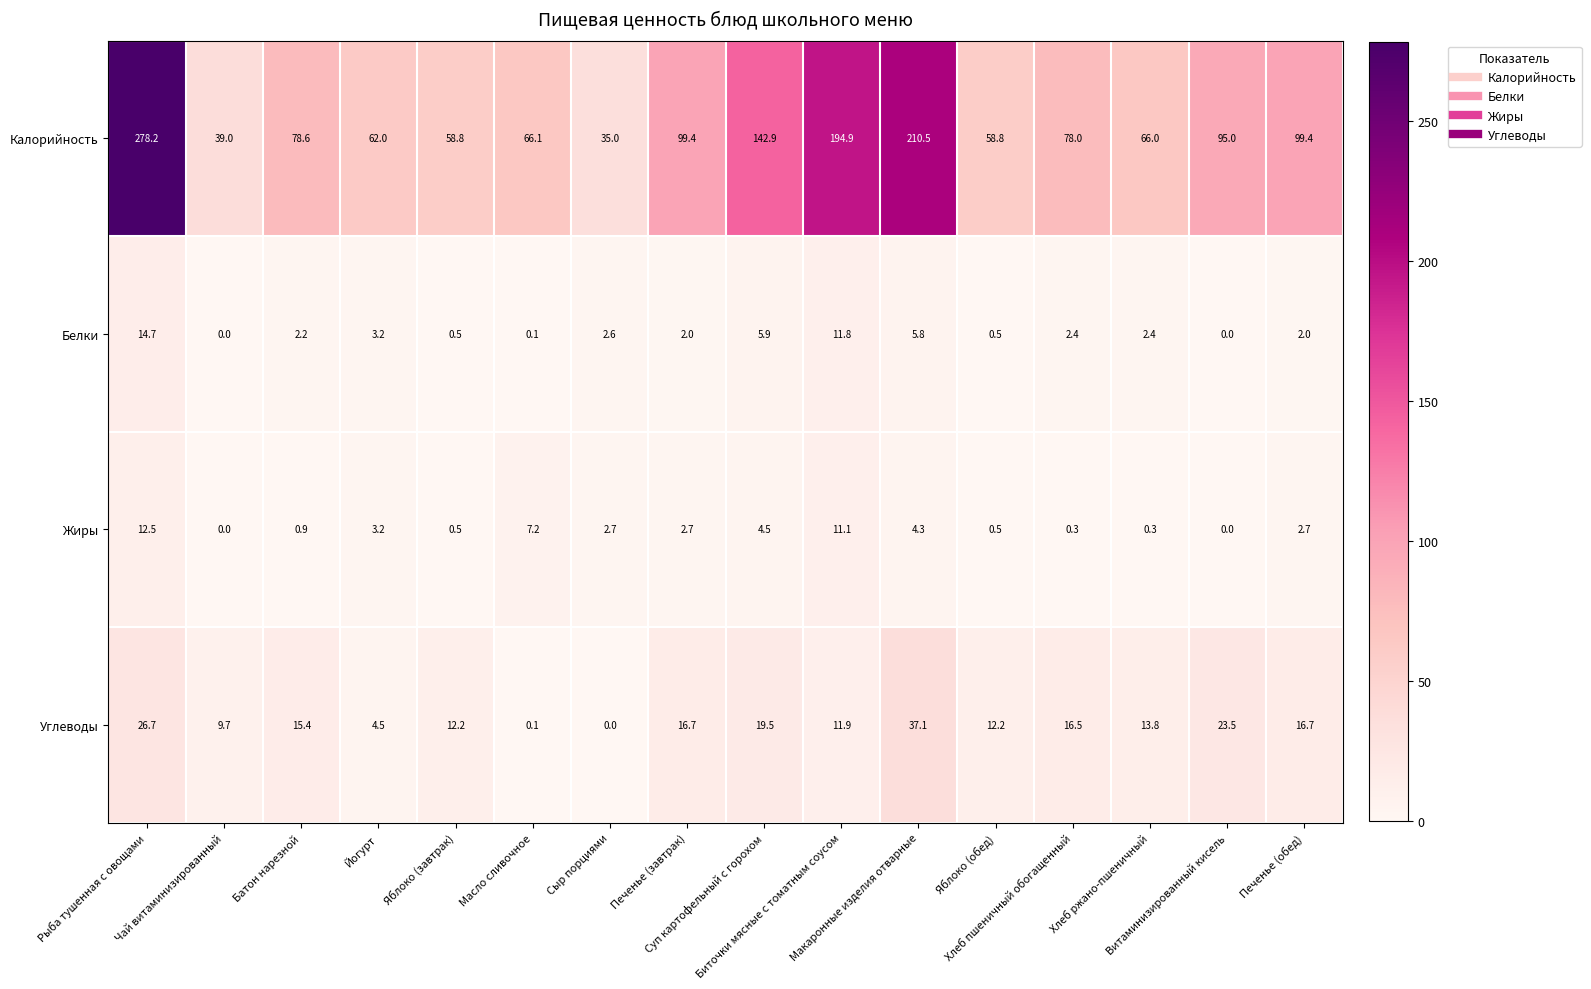

Which series changed the most between Хлеб ржано-пшеничный and Печенье (обед)?

Калорийность